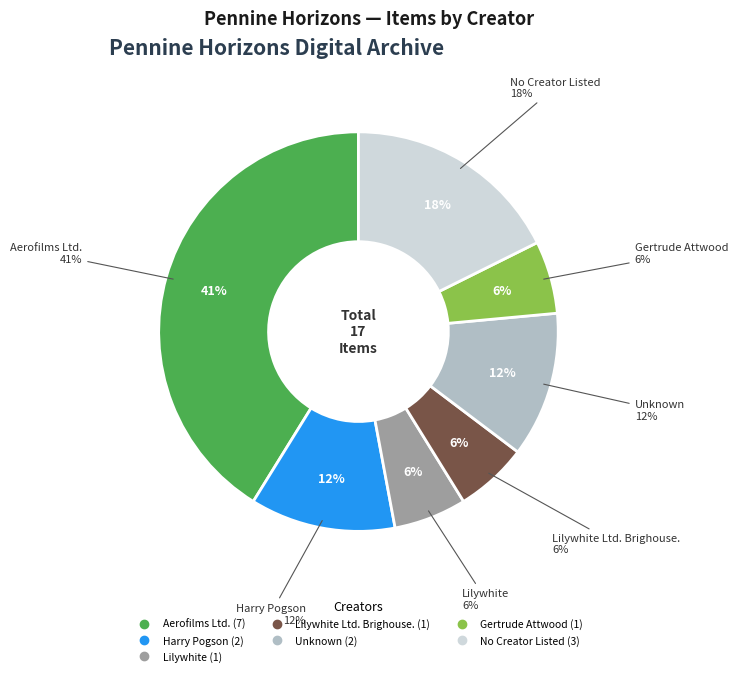

To the nearest percent, what percentage of the pie is Aerofilms Ltd.?

41%